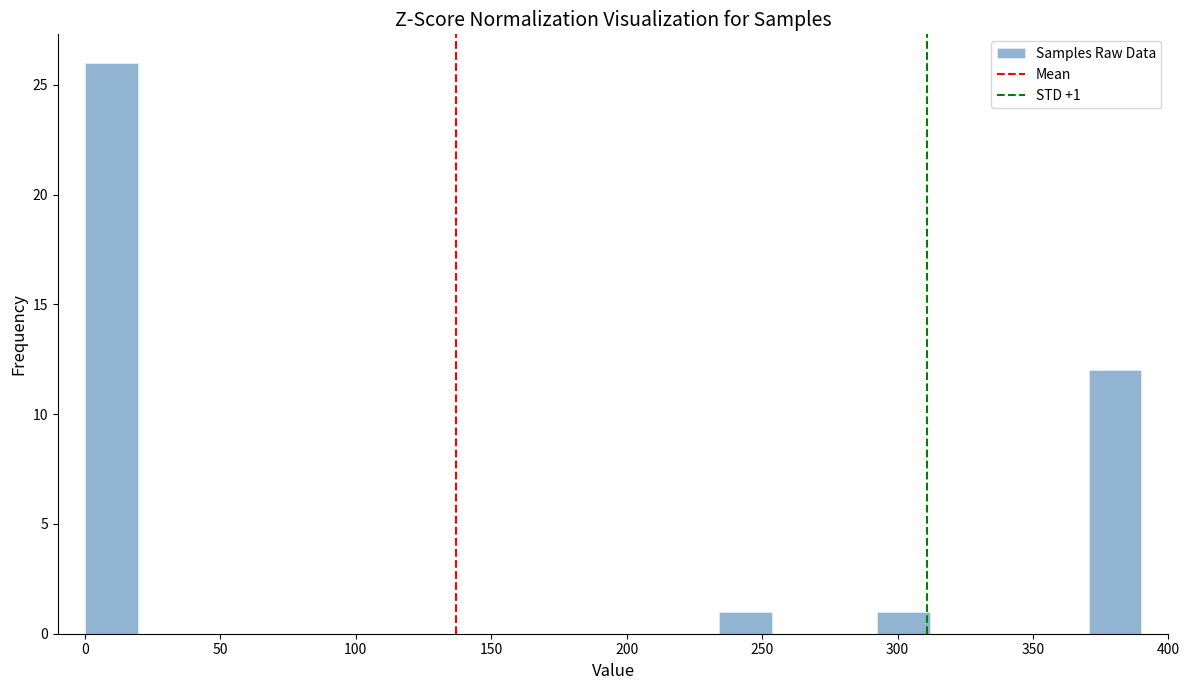

Read against the x-axis, roughly where is the centre of the tallest bar?

10